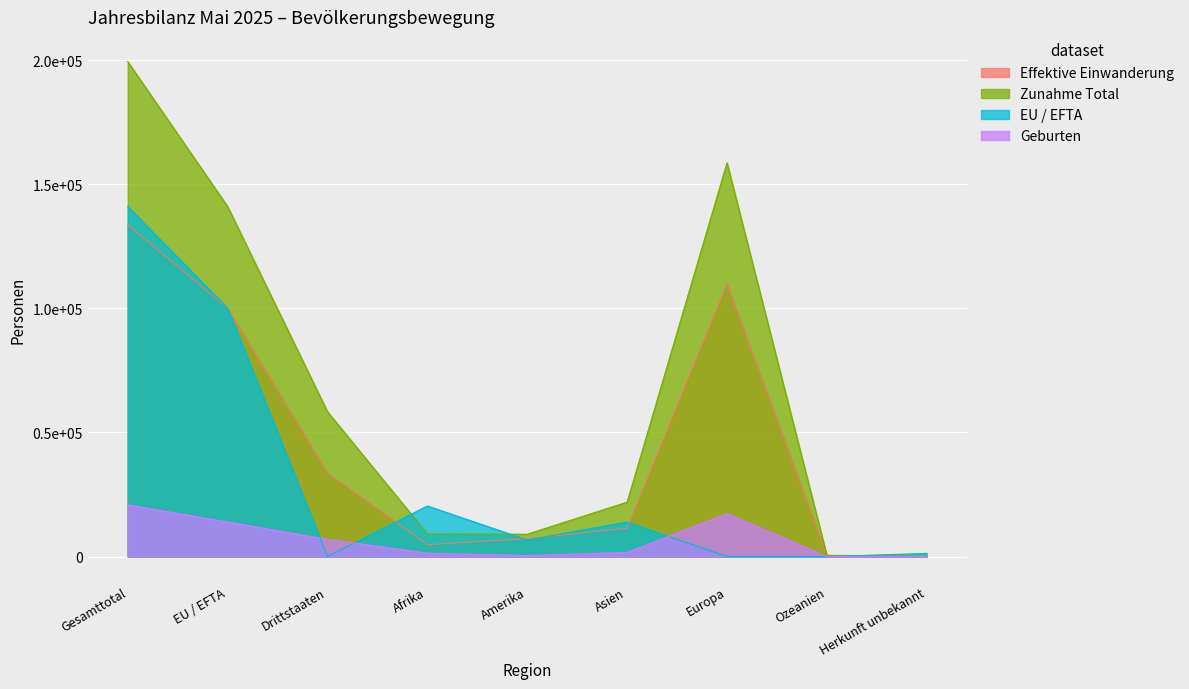

What is the minimum value for EU / EFTA?

1